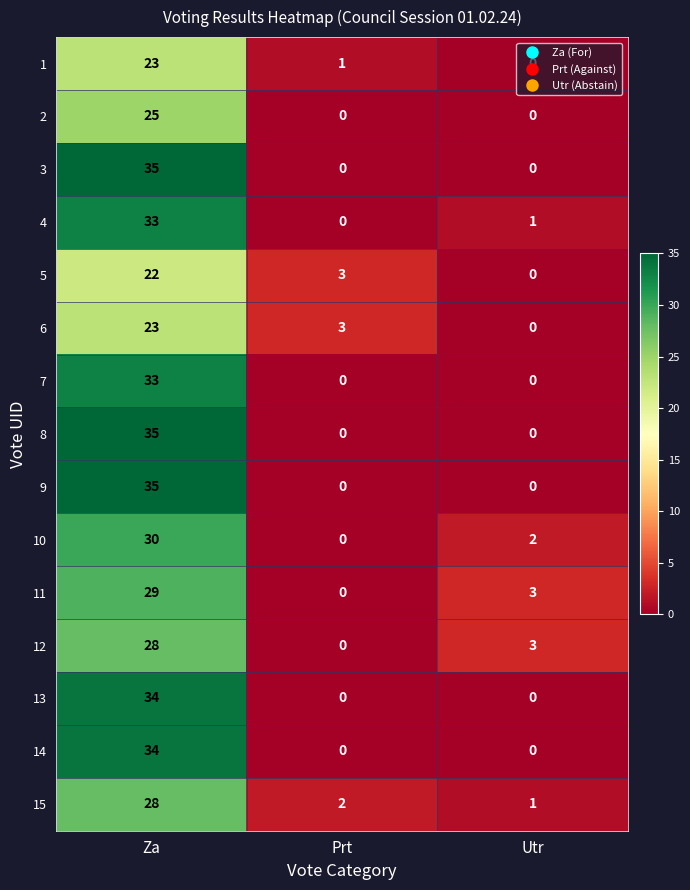

List the labels in order of 11 value, largest first.

Za, Utr, Prt